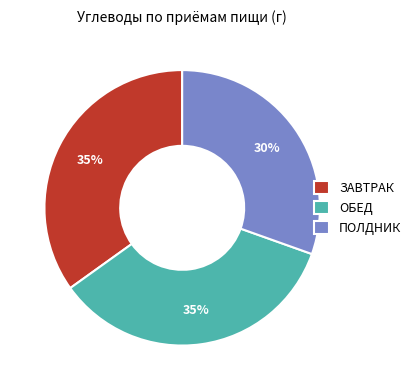

The ПОЛДНИК slice represents 15% of the pie. True or false?

False